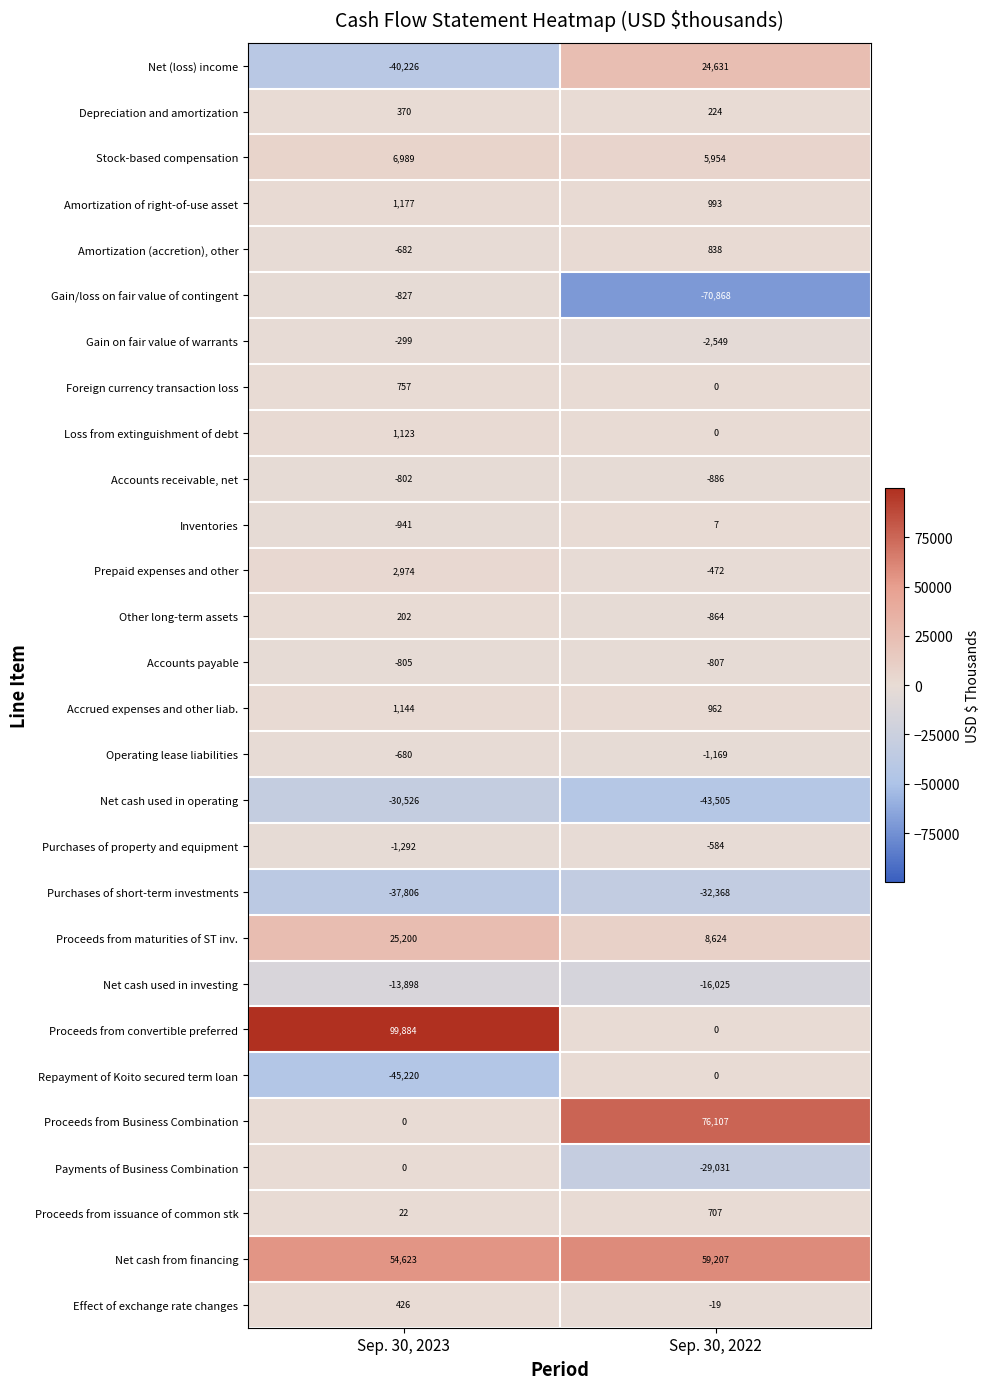

Rank the categories by Prepaid expenses and other value from highest to lowest.

Sep. 30, 2023, Sep. 30, 2022